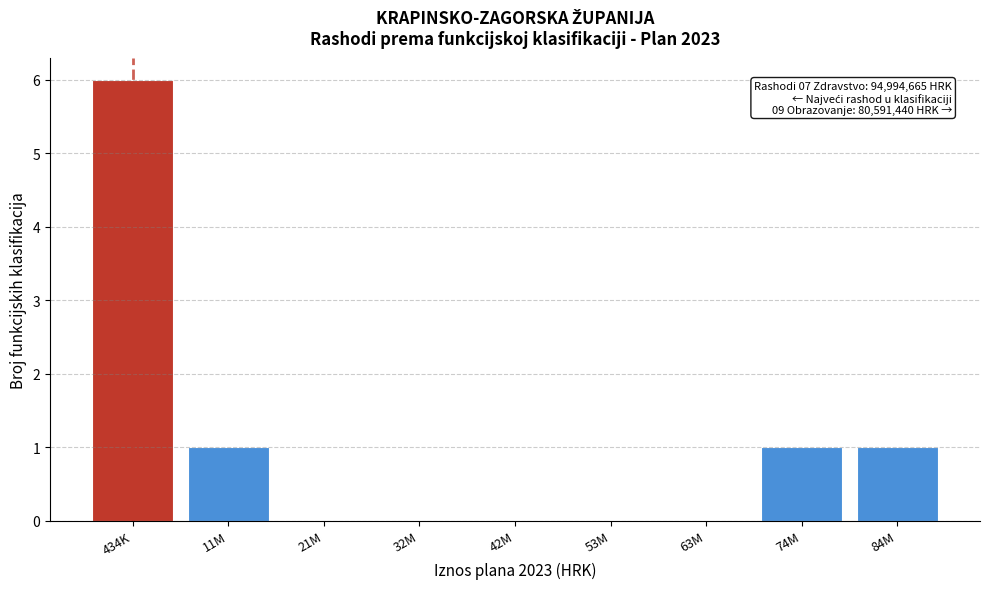

Reading right to left, what are all the values shown in this chart?

84M=1	74M=1	63M=0	53M=0	42M=0	32M=0	21M=0	11M=1	434K=6